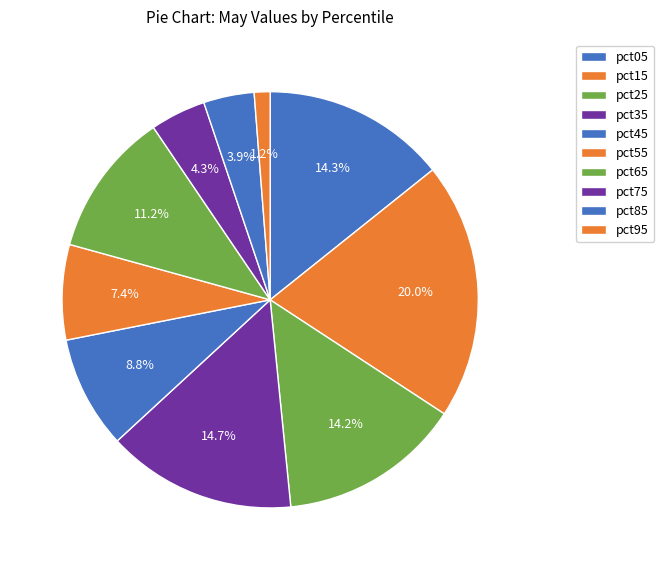

How many segments does this pie chart have?

10